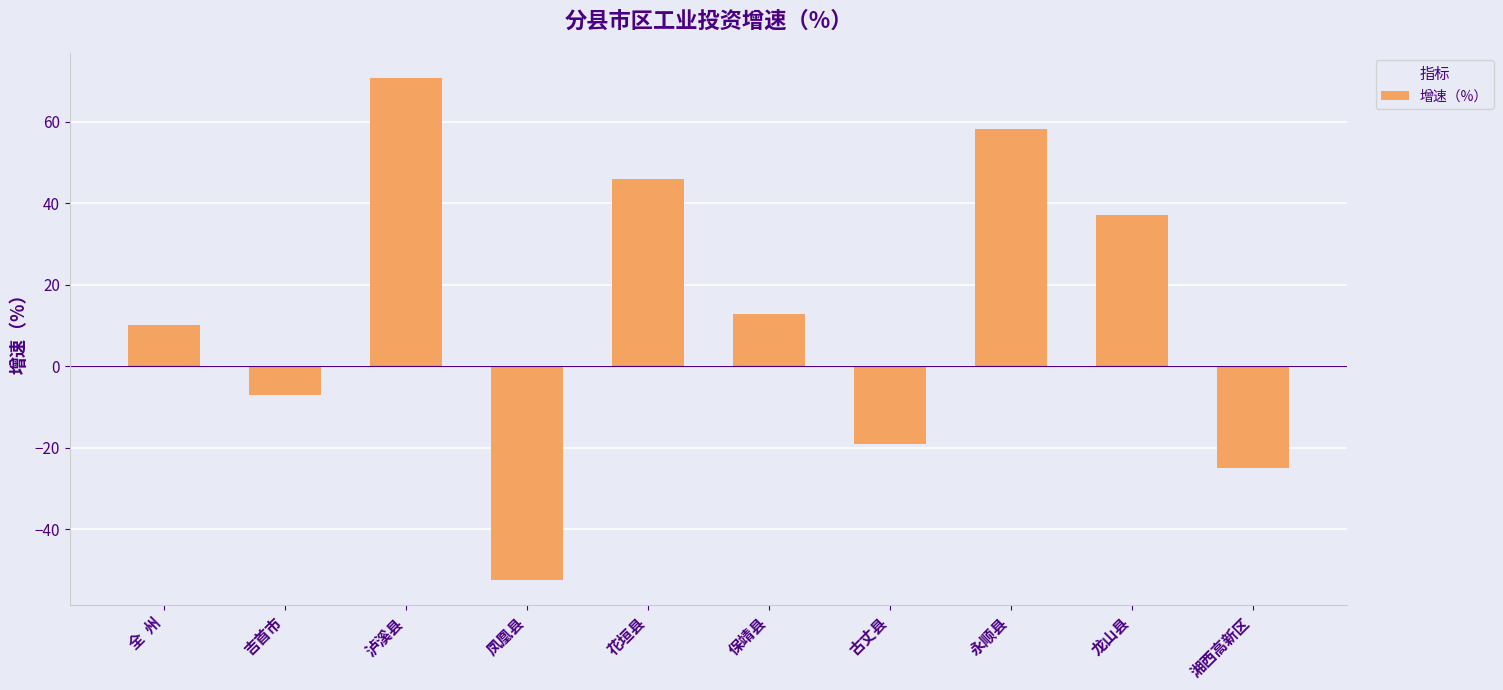

True or false: the data shows 70.7 at 泸溪县.

True